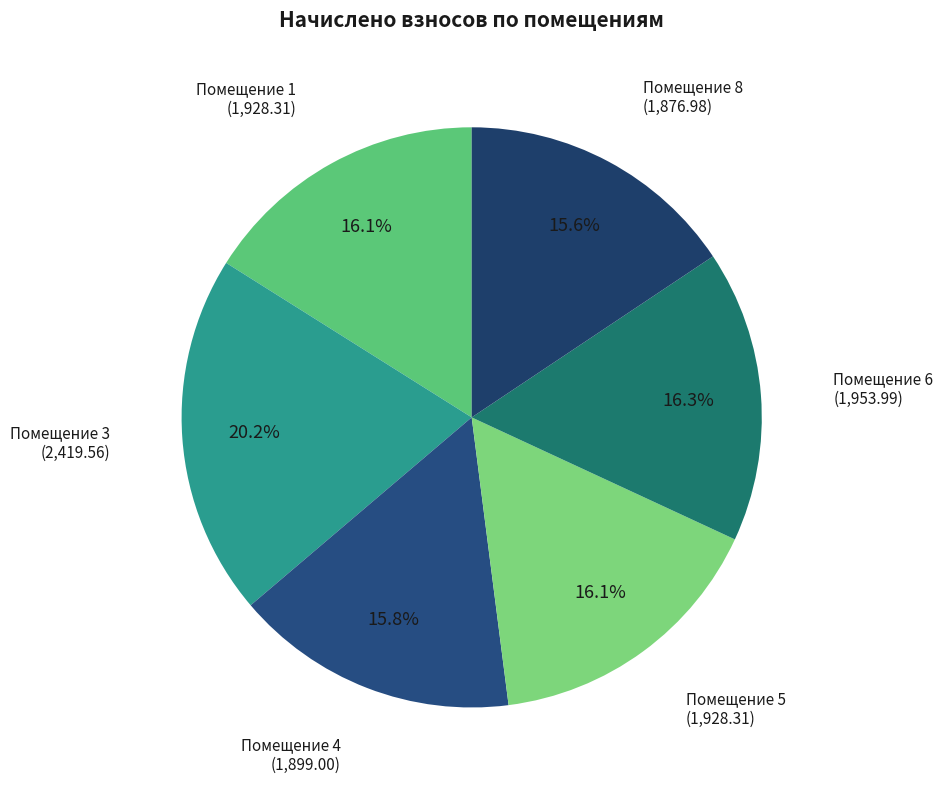

How much of the chart is everything except Помещение 6?

83.7%